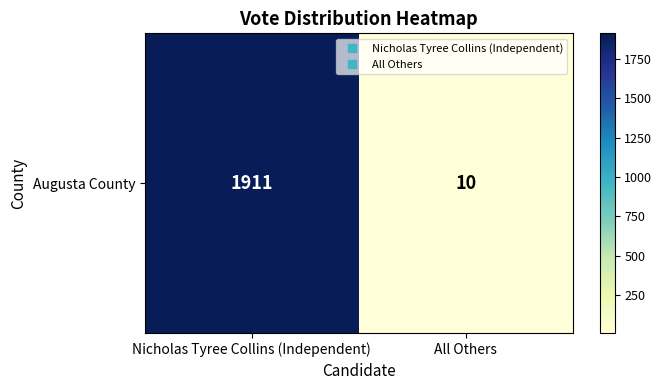

What is the maximum value shown in the chart?

1911